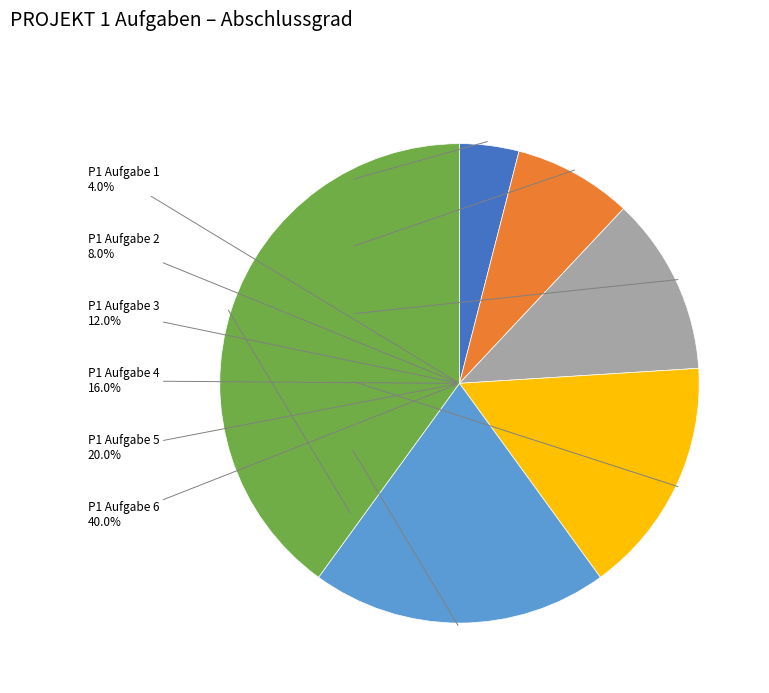

To the nearest percent, what portion does P1 Aufgabe 3 represent?

12%